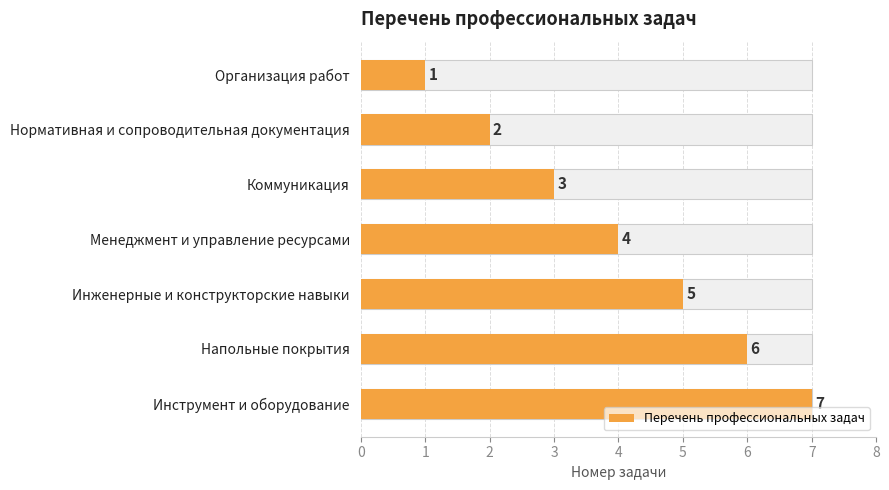

What is the value of the 2nd bar from the left?

2